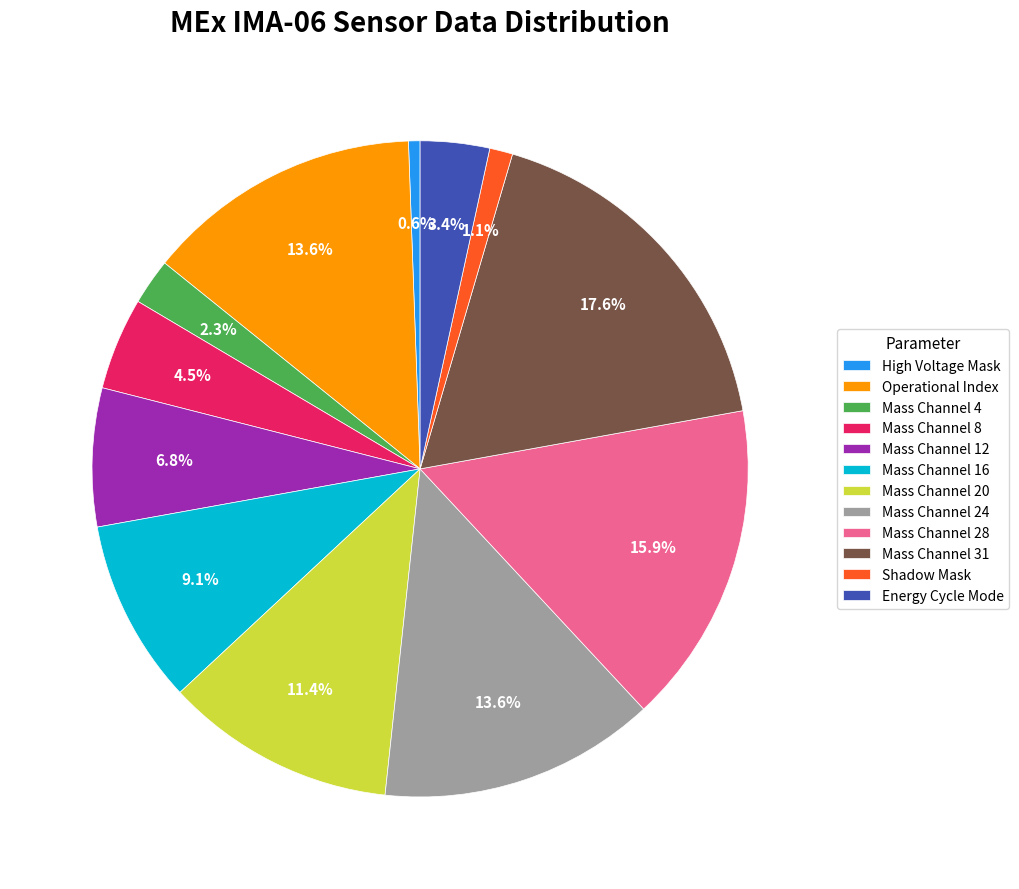

Count the number of slices in the pie.

12